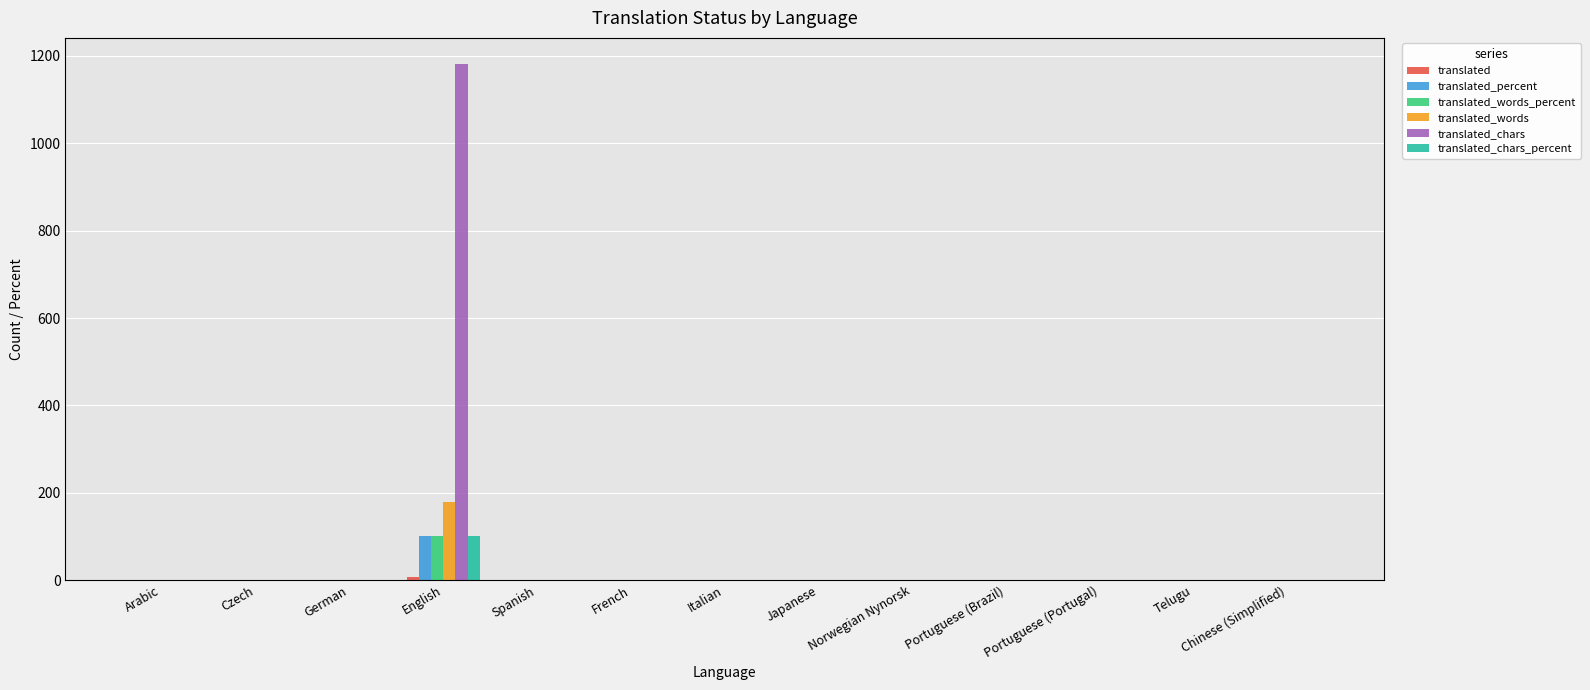

Which label corresponds to the largest value in the chart?

English